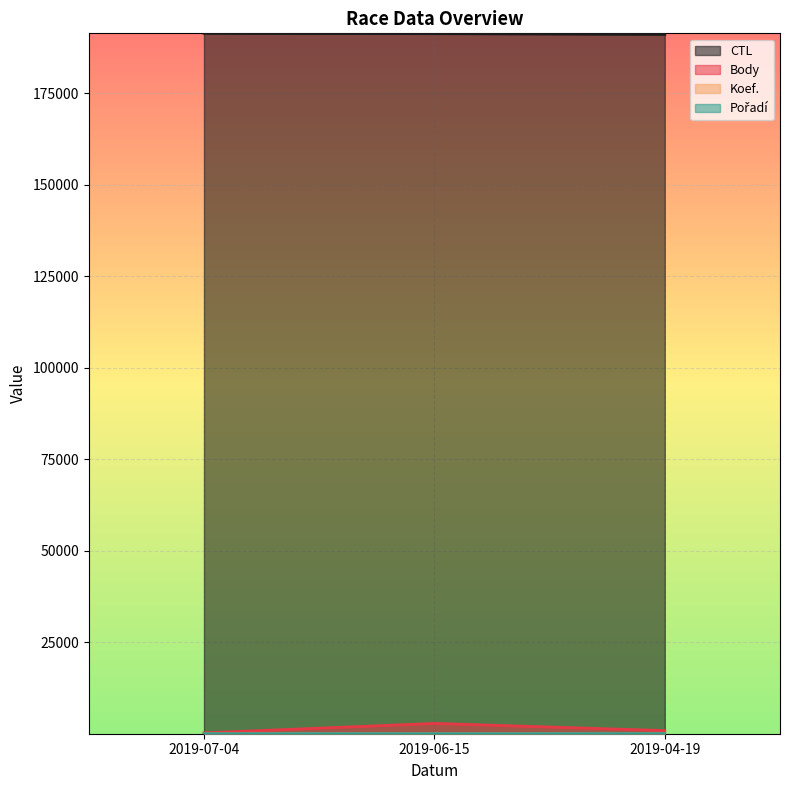

What is the highest value of the Body series?

2814